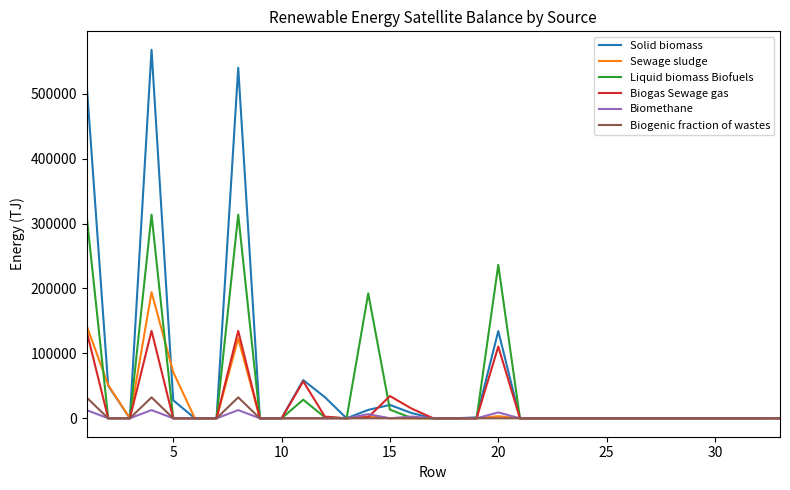

What is the maximum value shown in the chart?

567699